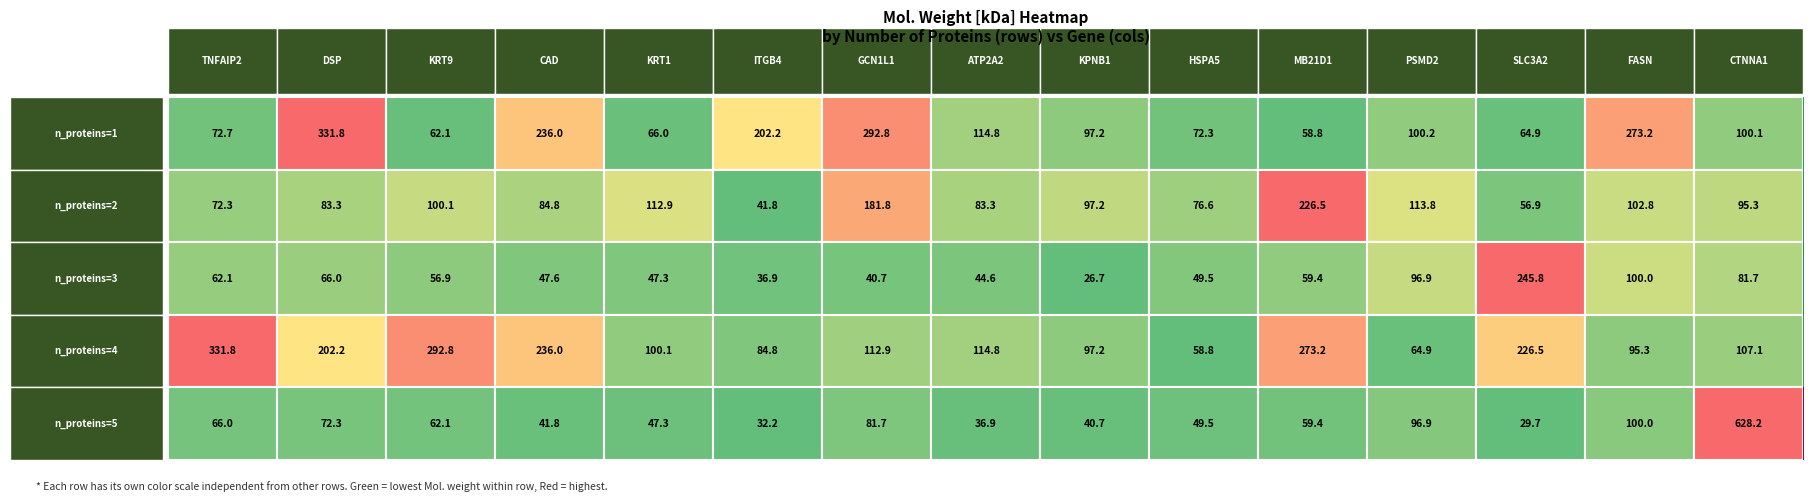

What is the maximum value shown in the chart?

628.2